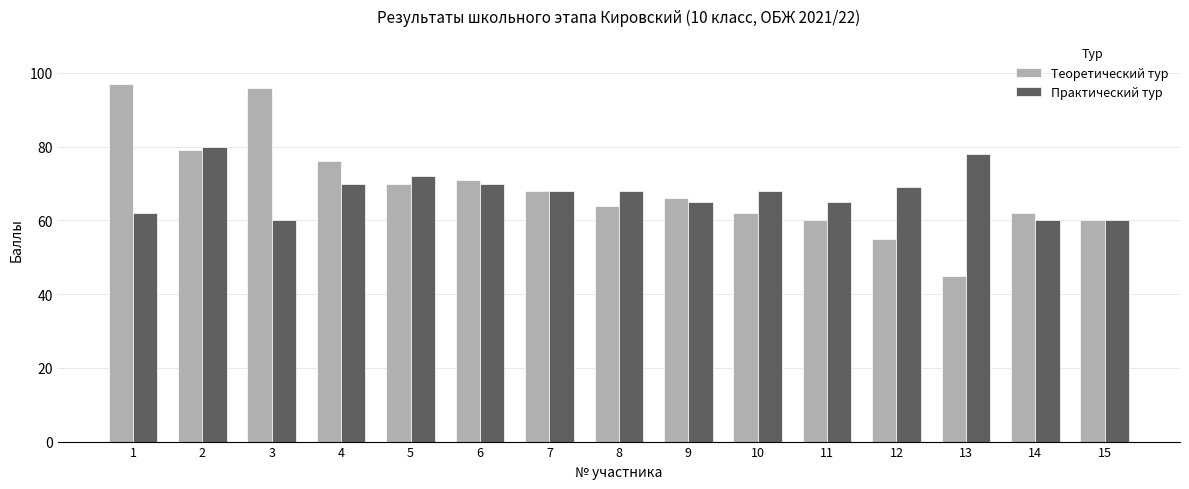

What is the total value across all series at 6?

141